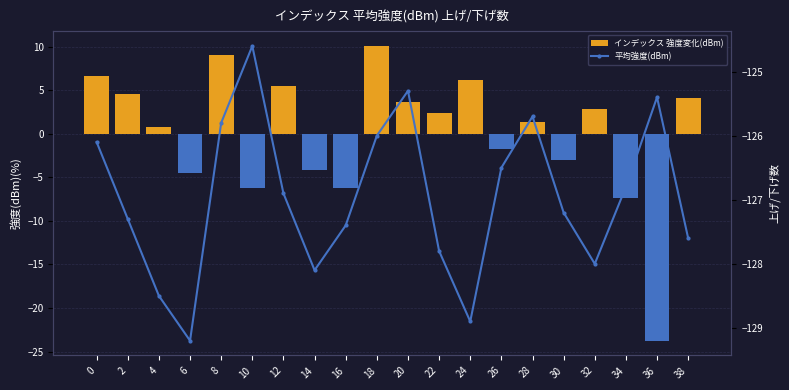

At which label does 平均強度(dBm) reach its minimum?

6